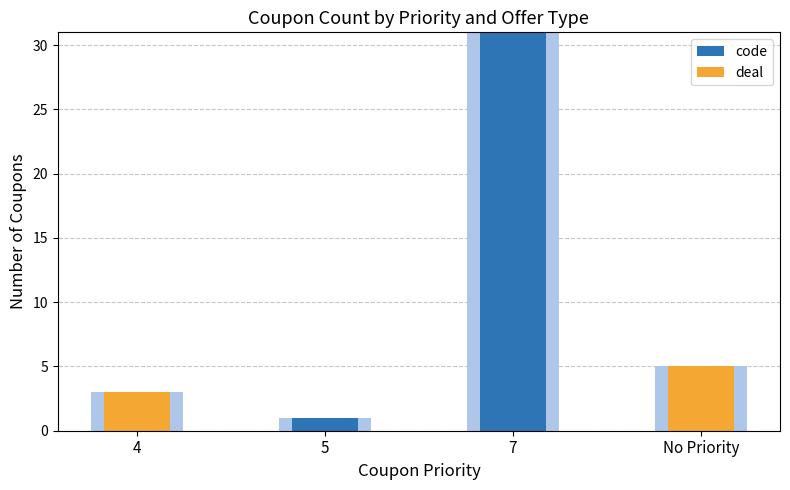

How many groups of bars are there?

4